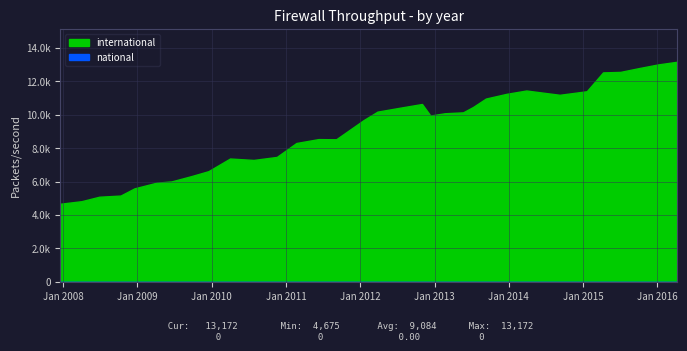

Rank the series by their average value, from lowest to highest.

national, international